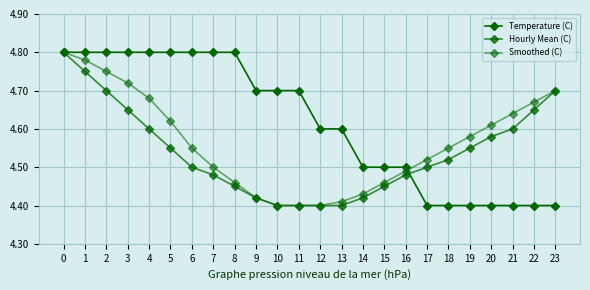

How many categories are shown in the chart?

24